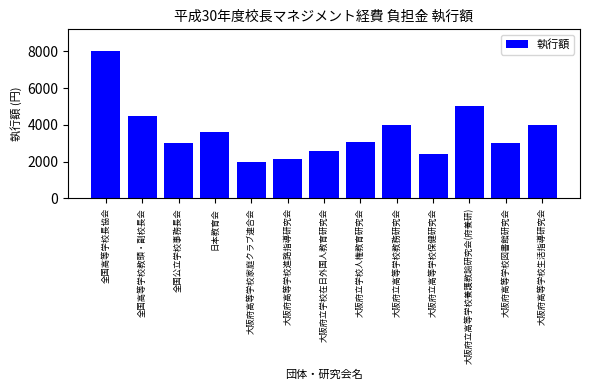

How many data points are less than 3050?

6